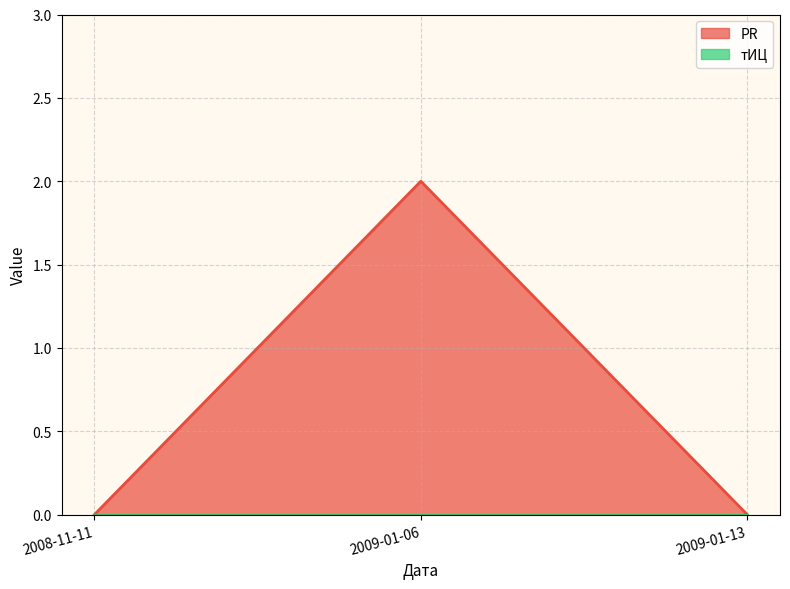

Rank the categories by value from lowest to highest.

2008-11-11, 2009-01-13, 2009-01-06